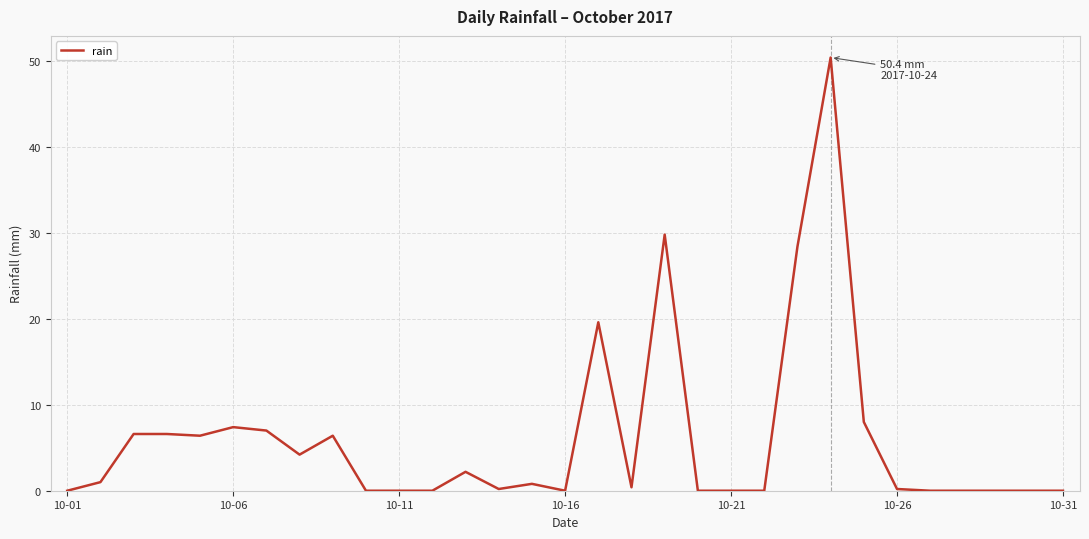

What is the greatest value displayed?

50.4